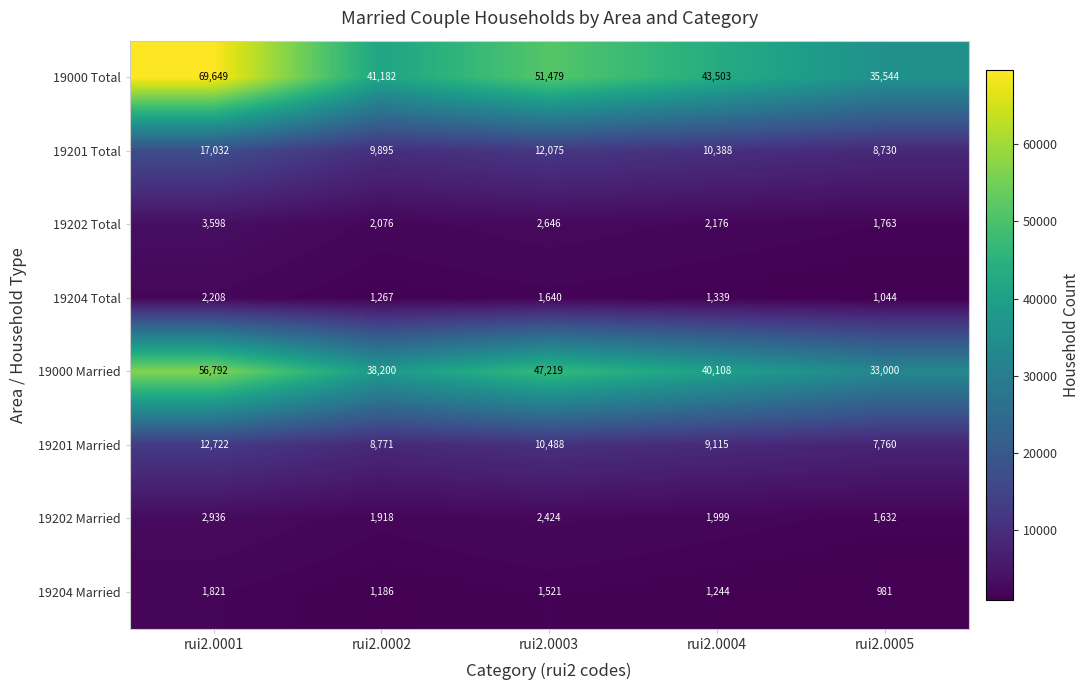

Which series has the widest spread of values?

19000 Total